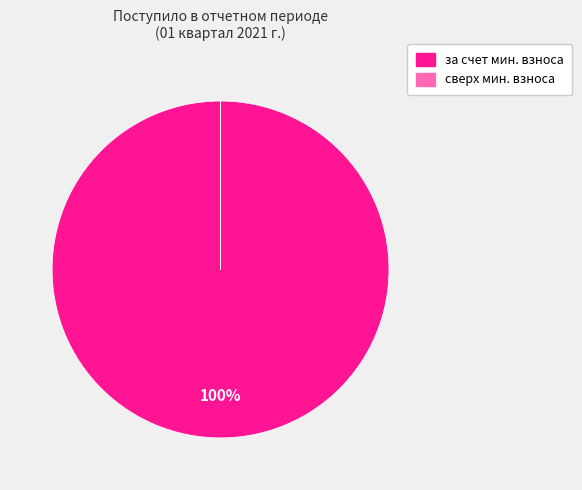

Is there a majority slice in this chart?

Yes